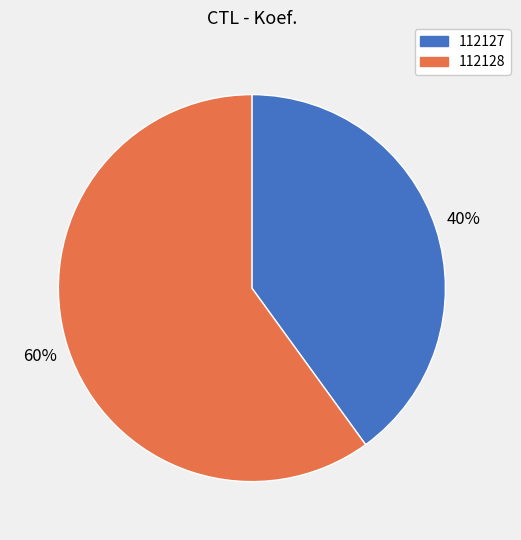

Which category has the smallest portion of the pie?

112127